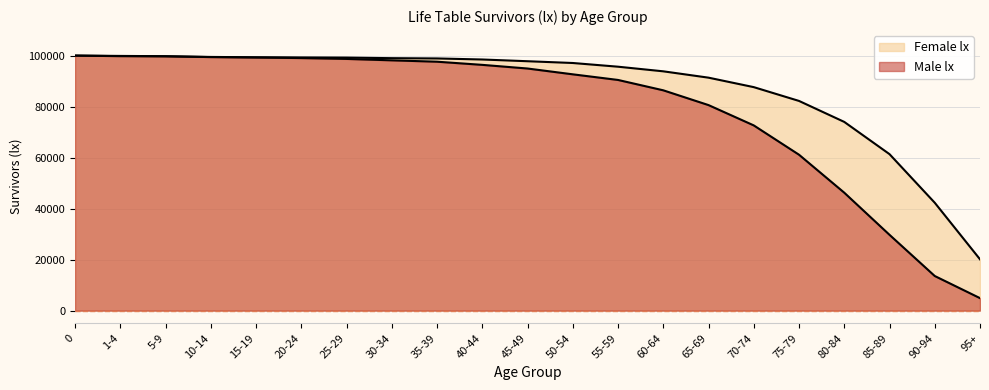

What is the difference between the maximum and minimum values in the Female lx series?

79896